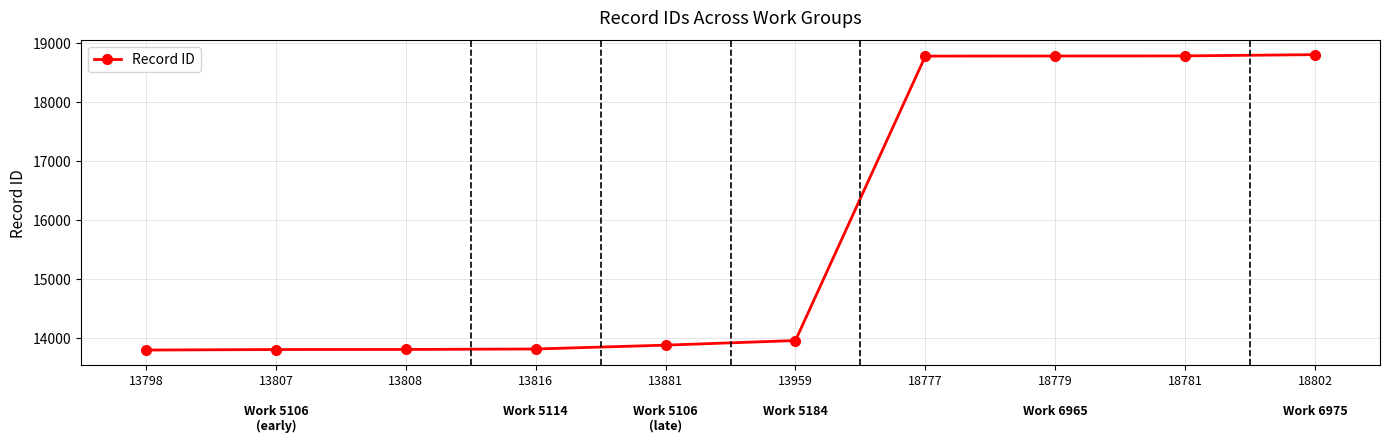

What is the sum of all values?

158208